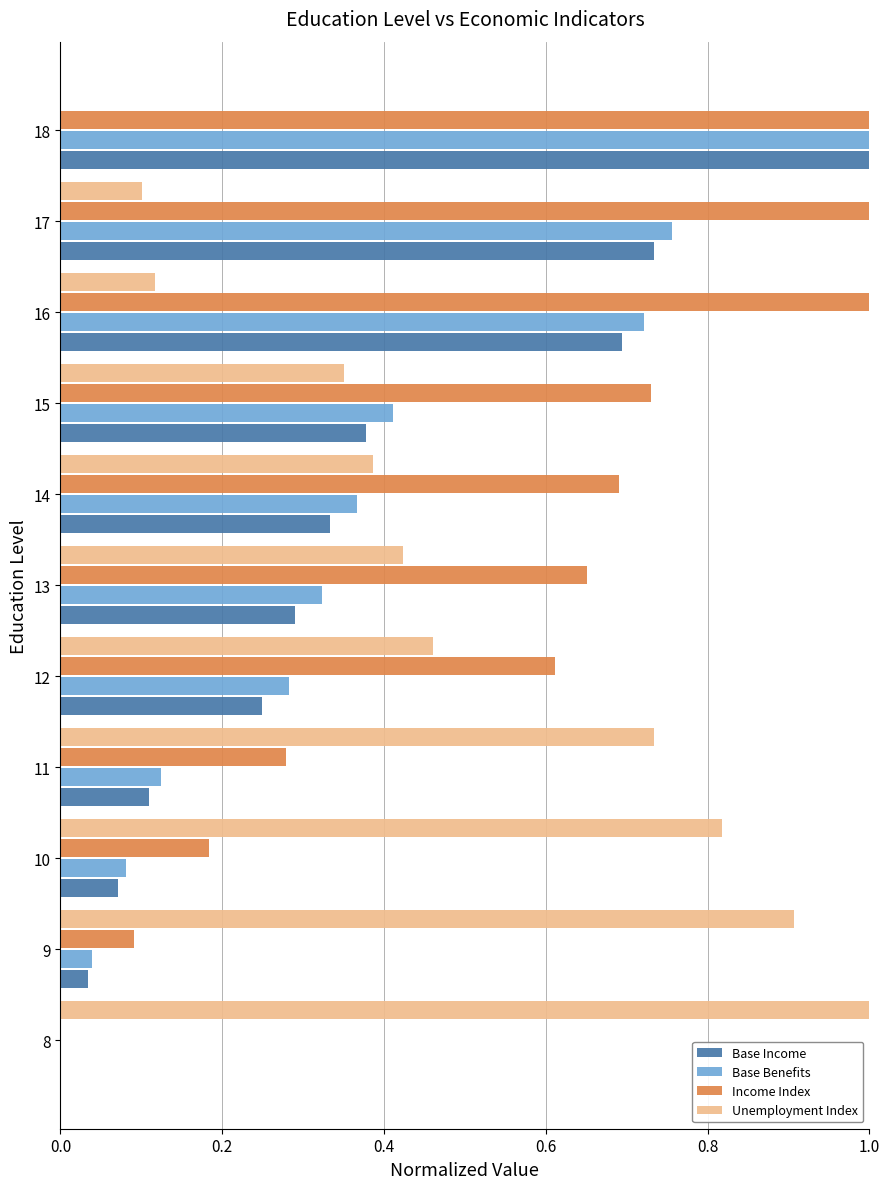

What is the sum of the Unemployment Index values at 9 and 11?

1.6